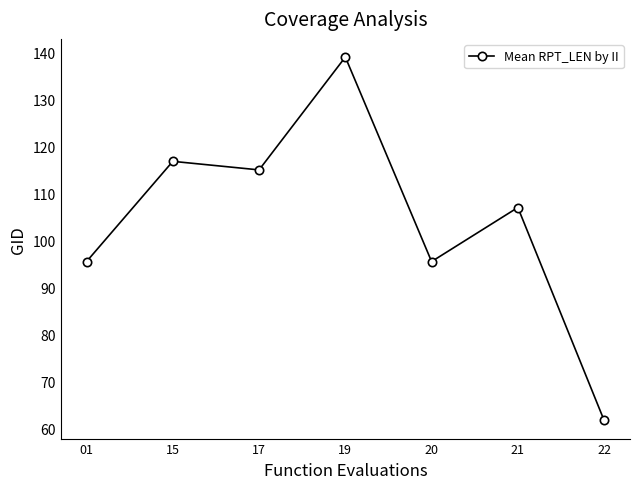

Is it true that the value at 22 is 61.7?

True